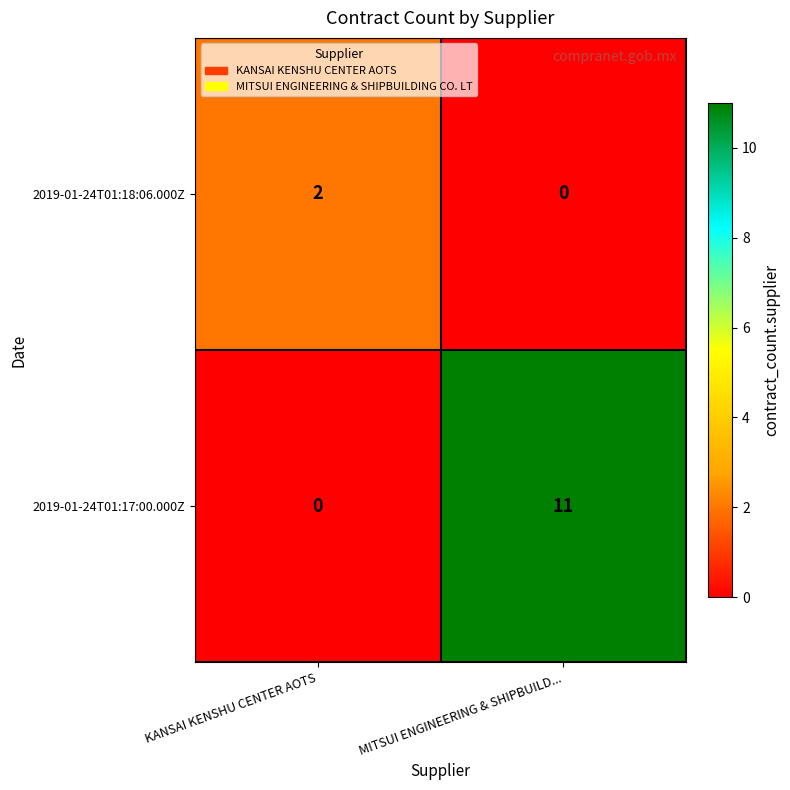

Reading right to left, extract all data points from this chart.

2019-01-24T01:18:06.000Z: MITSUI ENGINEERING & SHIPBUILD...=0	KANSAI KENSHU CENTER AOTS=2
2019-01-24T01:17:00.000Z: MITSUI ENGINEERING & SHIPBUILD...=11	KANSAI KENSHU CENTER AOTS=0